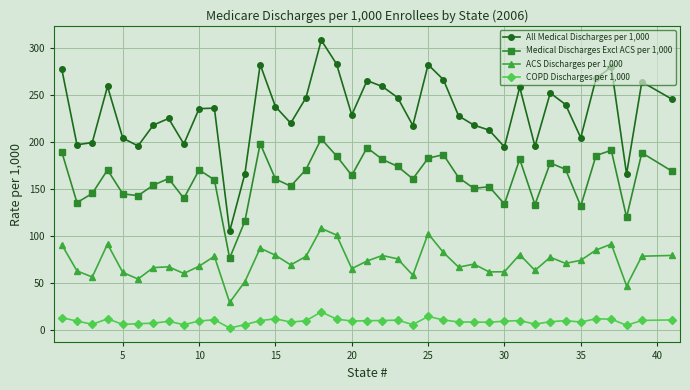

In ACS Discharges per 1,000, how many points are higher than both neighbors (excluding endpoints)?

11